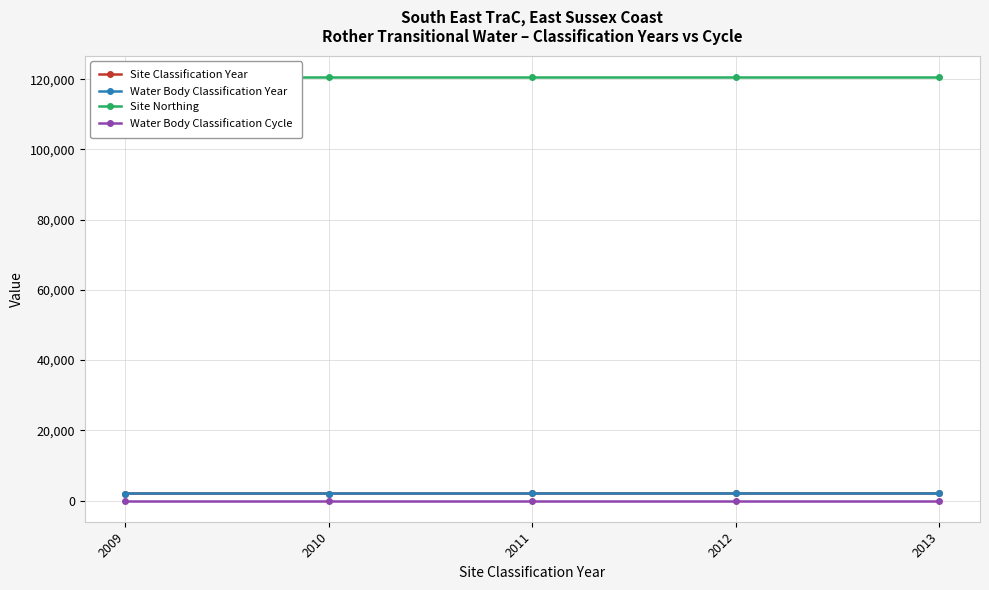

True or false: Site Northing has more than 0 points higher than both neighbors.

False